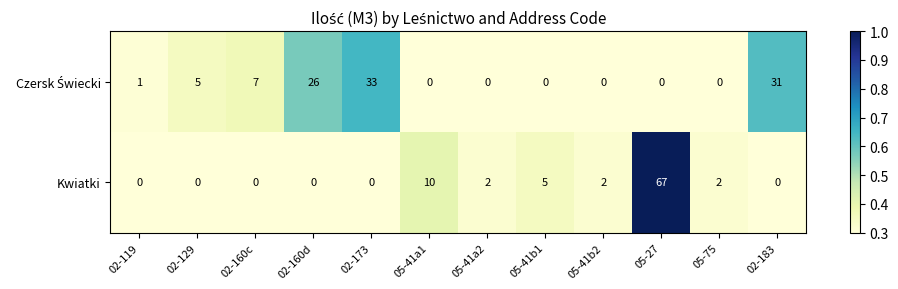

How many categories are shown in the chart?

12